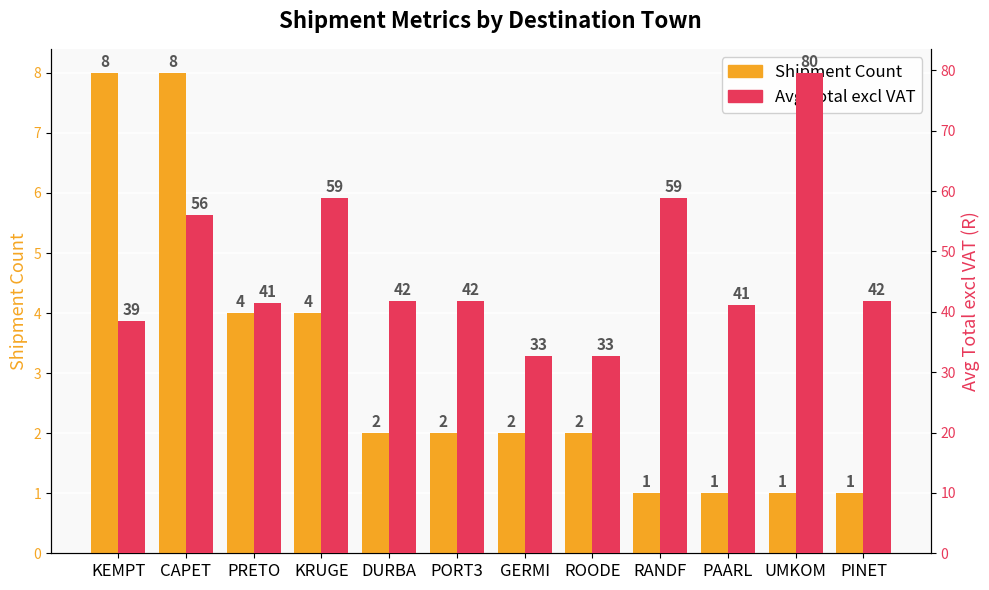

Are the bars horizontal?

No